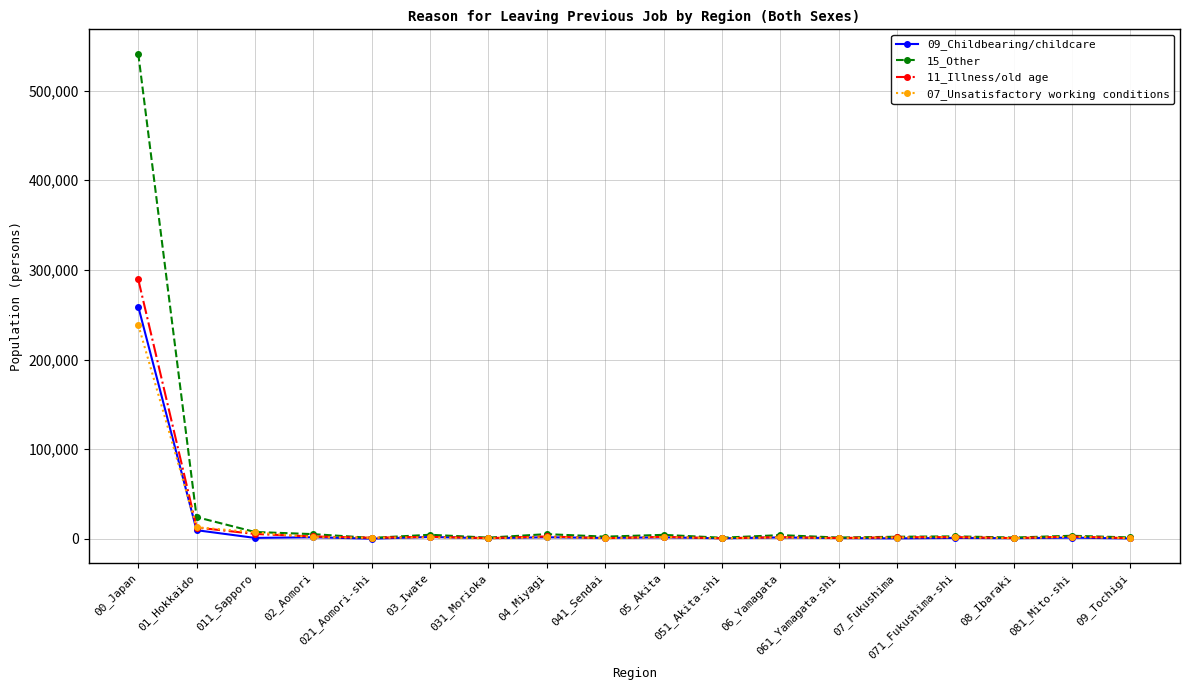

What is the label of the 8th point from the left?

04_Miyagi